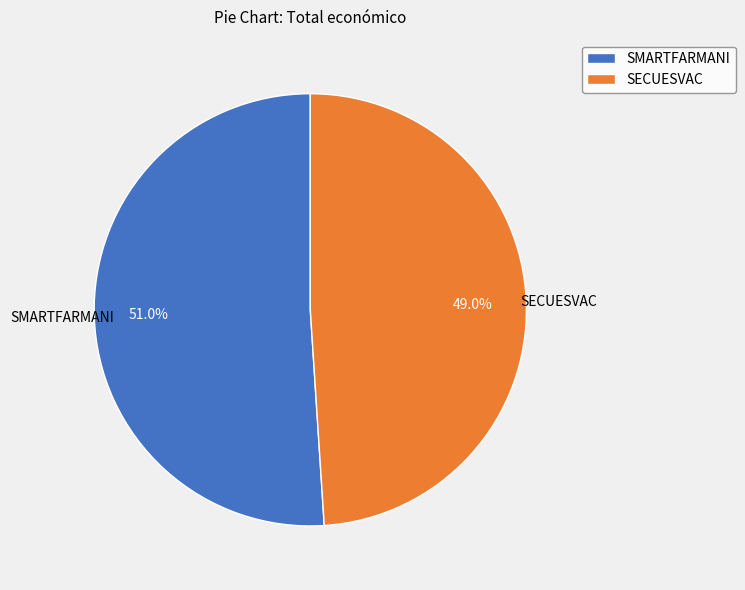

Approximately how many times larger is the value at SECUESVAC compared to SMARTFARMANI?

1.0